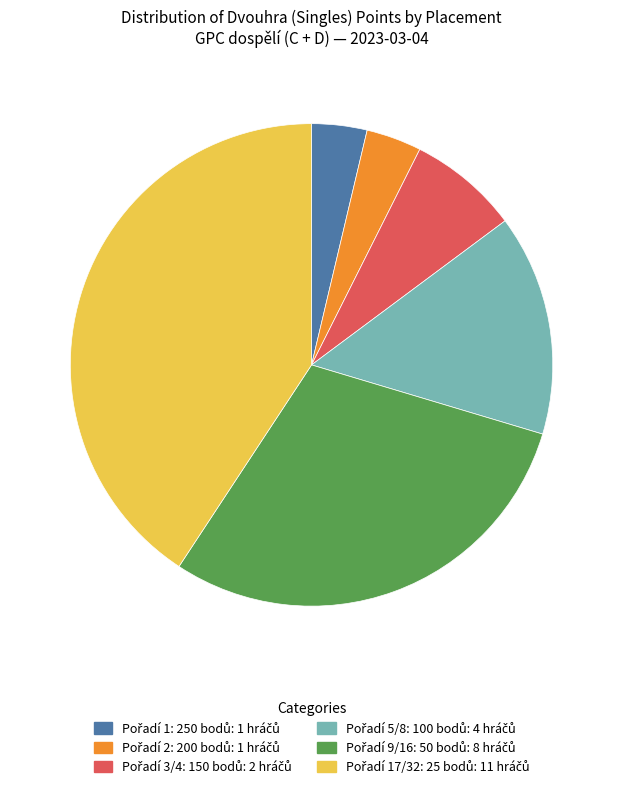

Is there any slice that represents more than half of the pie?

No